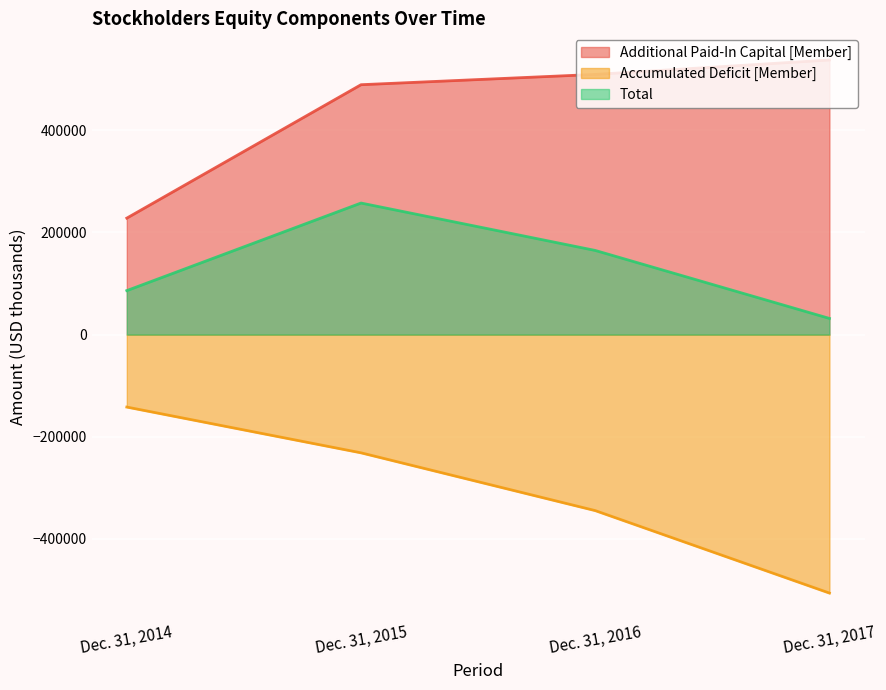

What is the spread (max minus min) of values at Dec. 31, 2014?

370136